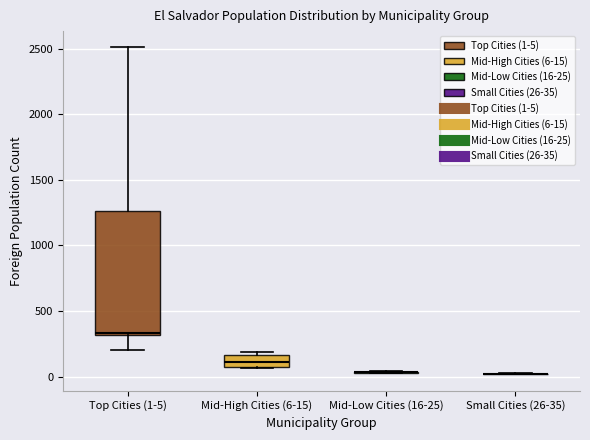

Which box is the tallest, from its lower edge to its upper edge?

Top Cities (1-5)